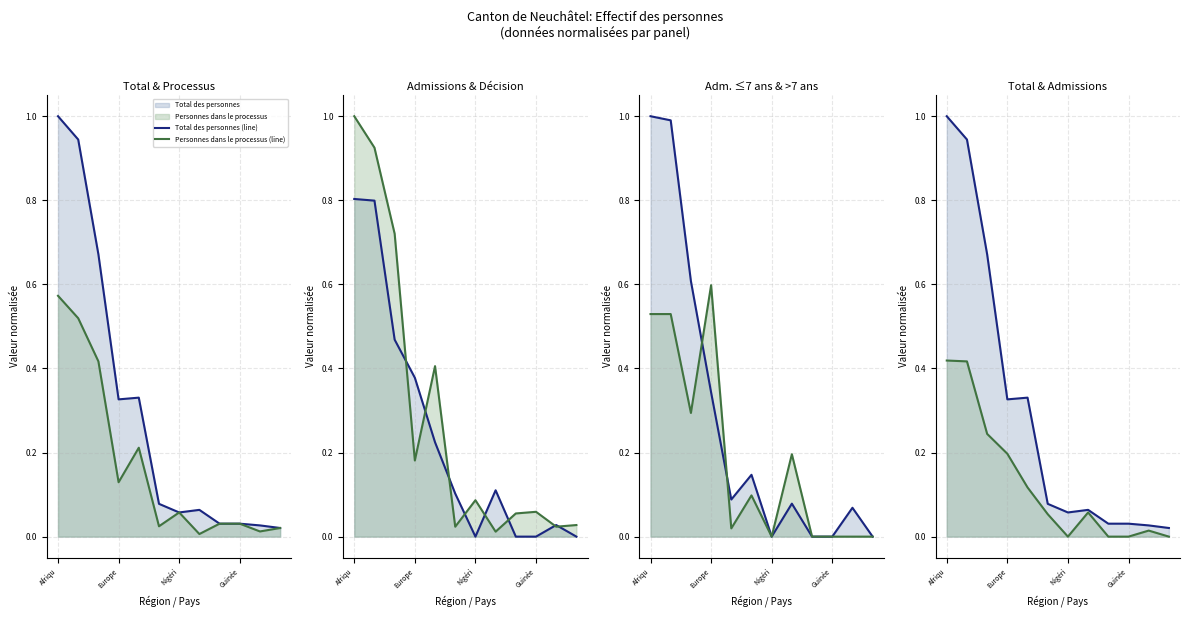

What position from the left is Europe?

2